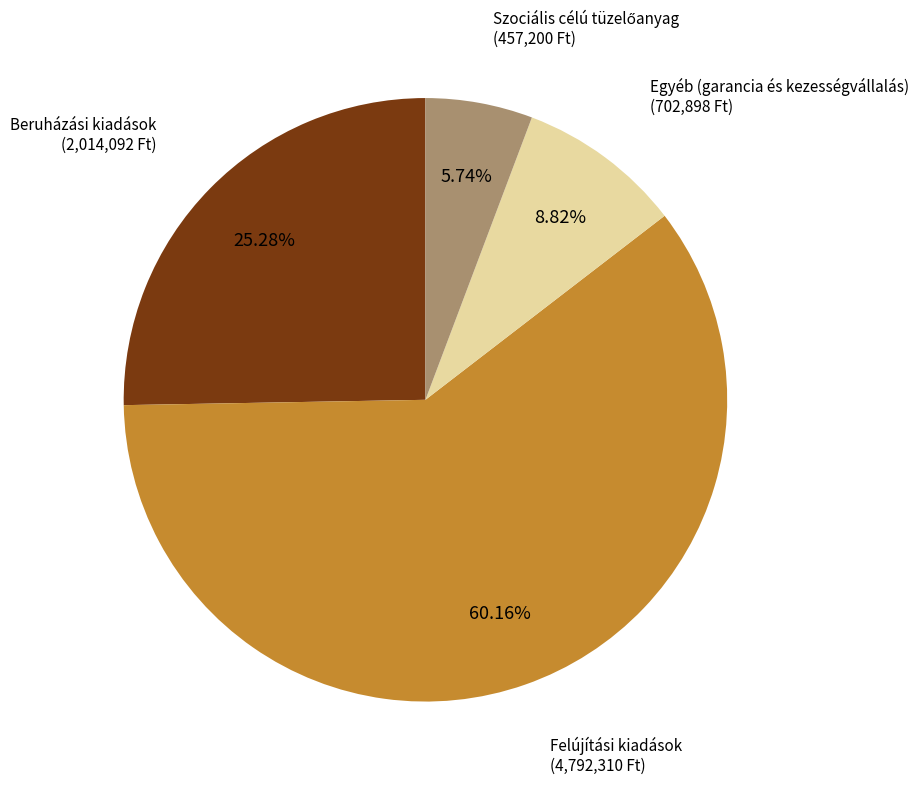

The Egyéb (garancia és kezességvállalás) slice represents 1% of the pie. True or false?

False